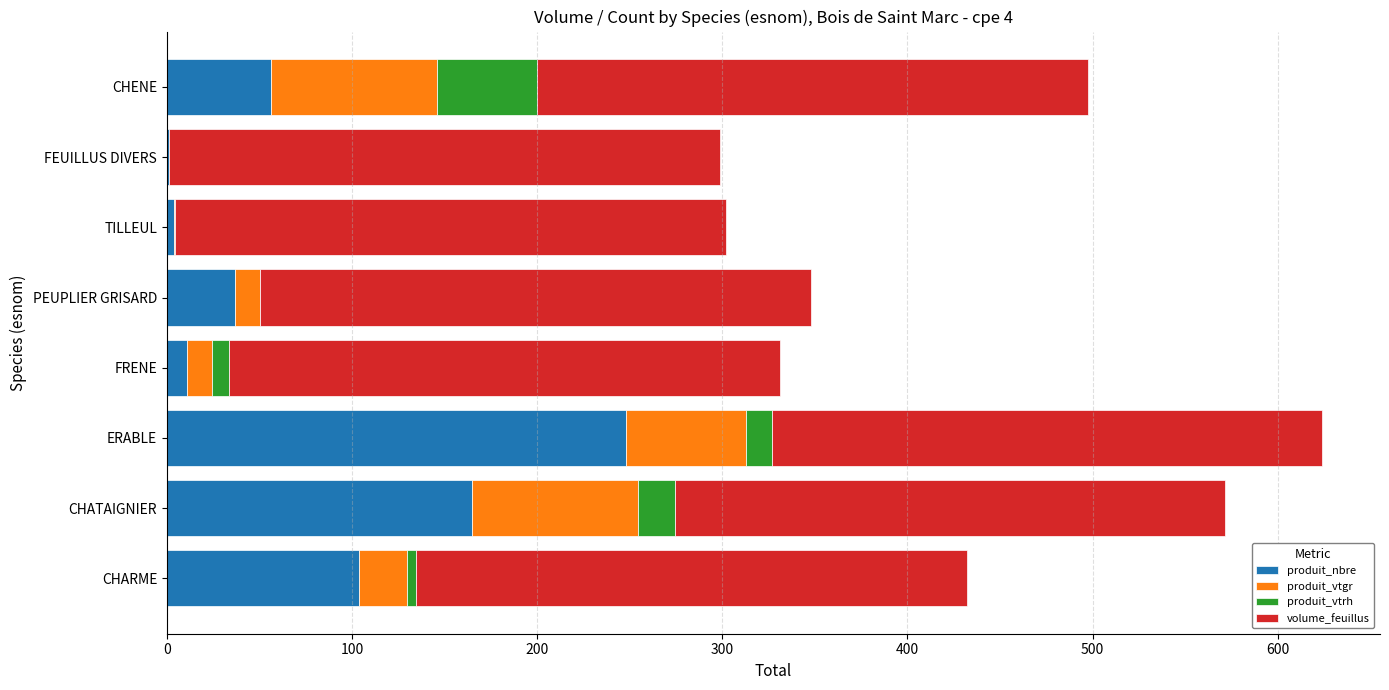

Is it true that produit_nbre equals 156.0 at CHARME?

False